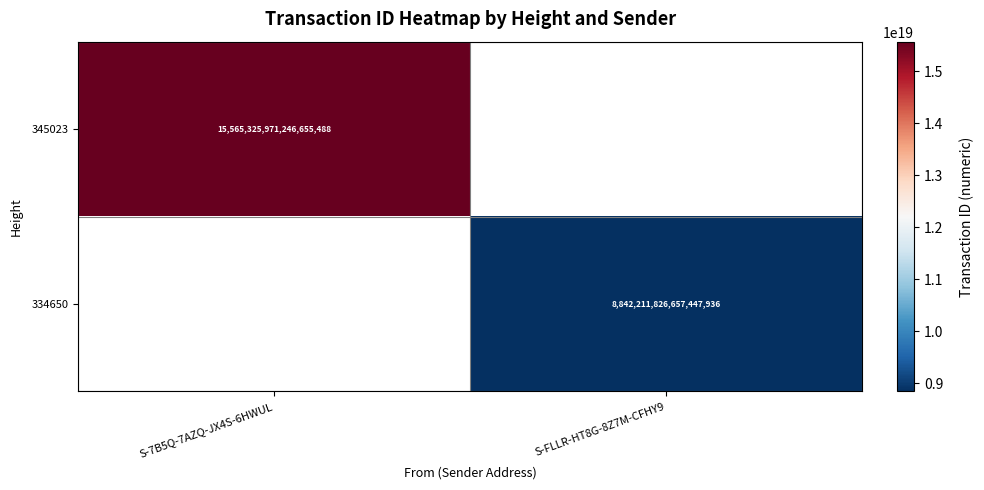

The value of 334650 at S-FLLR-HT8G-8Z7M-CFHY9 is 4217131859149056000. True or false?

False